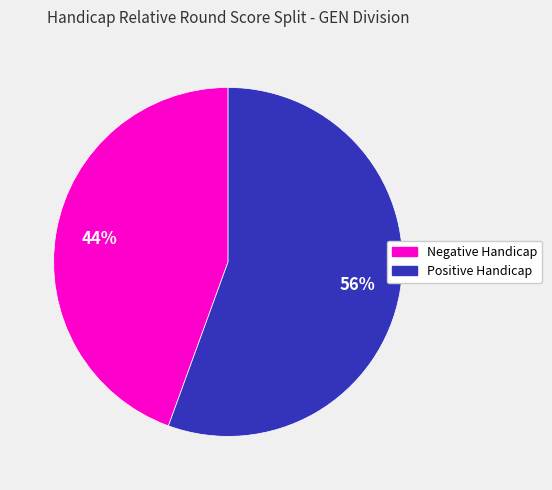

Is there a majority slice in this chart?

Yes